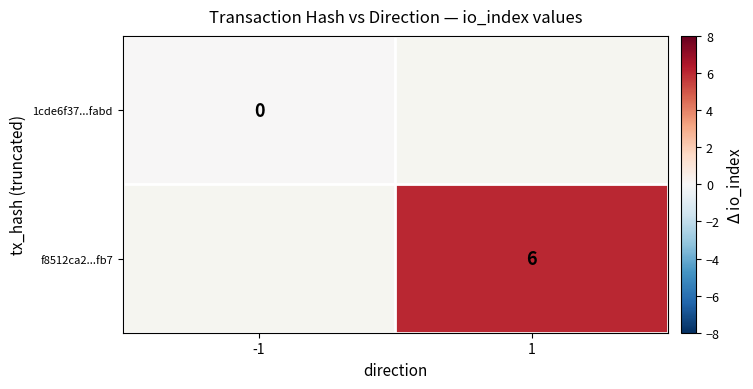

The value of f8512ca2...fb7 at 1 is 6. True or false?

True